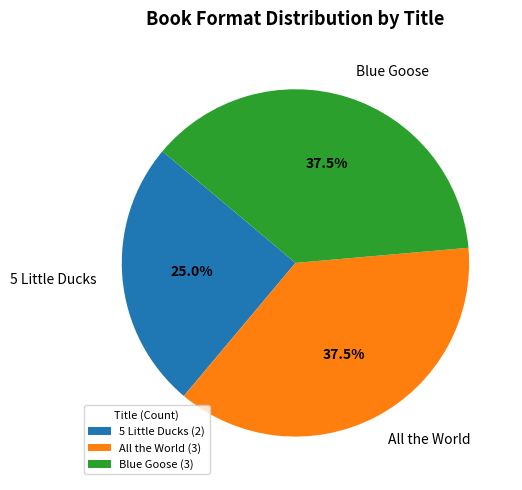

How many slices are in this pie chart?

3